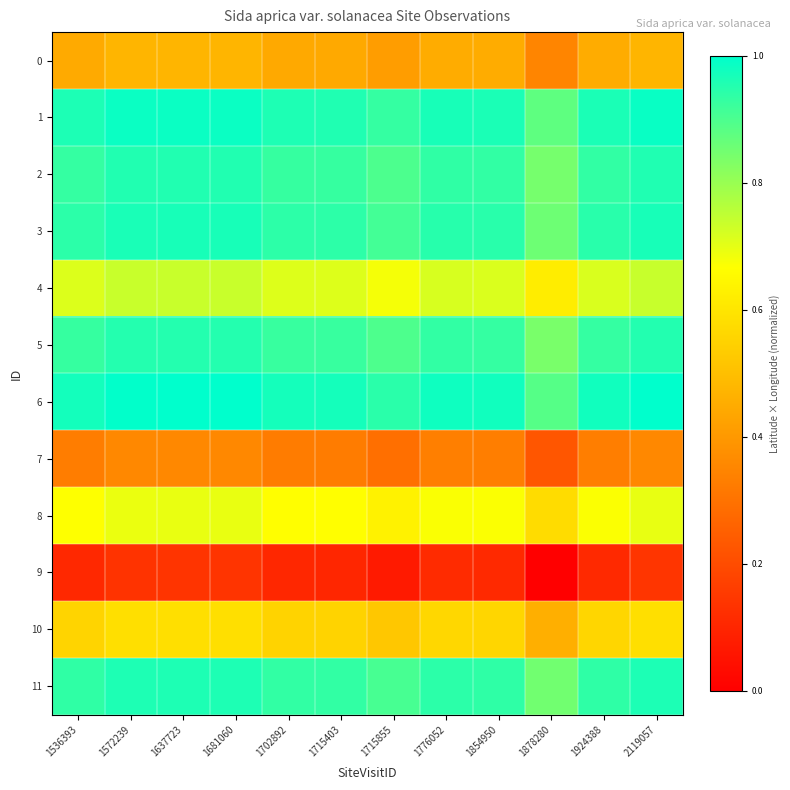

At 1572239, list the series in order from smallest to largest.

9, 7, 0, 10, 8, 4, 5, 2, 11, 3, 1, 6